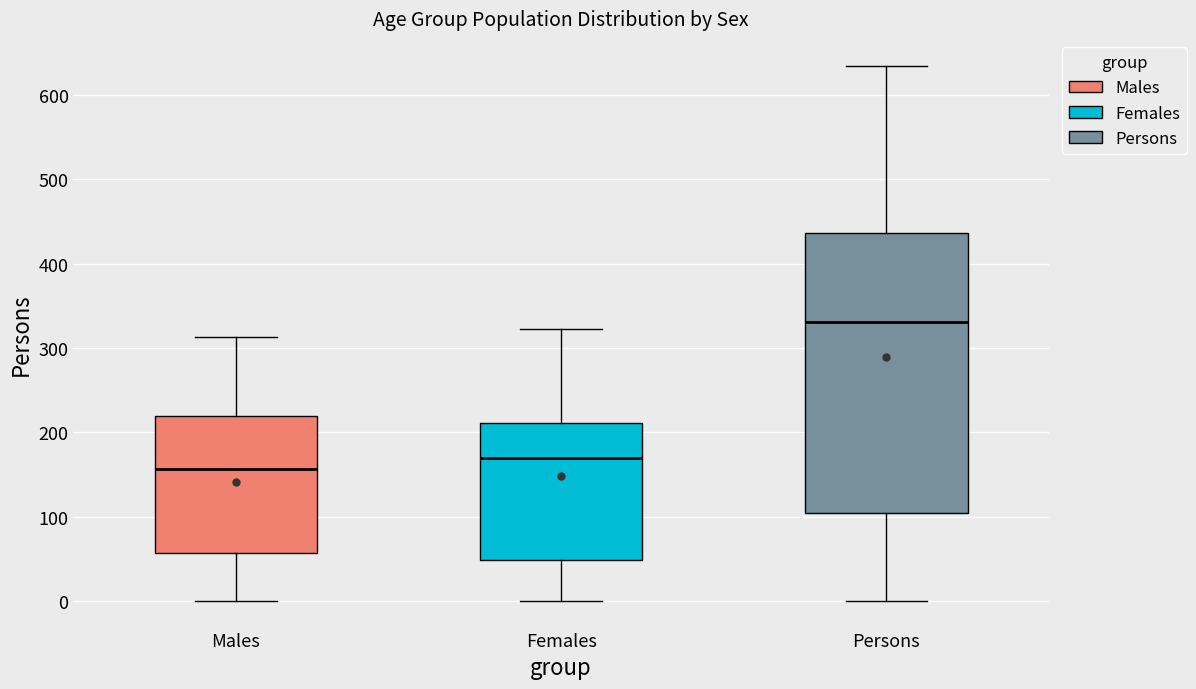

Which box has the highest median line?

Persons